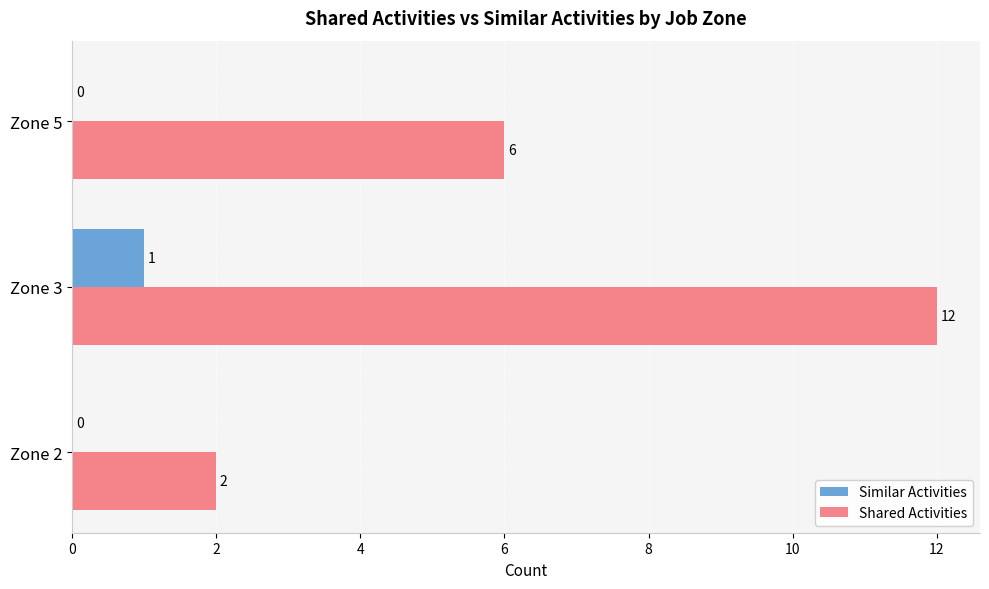

At which label is Shared Activities closest to 7?

Zone 5